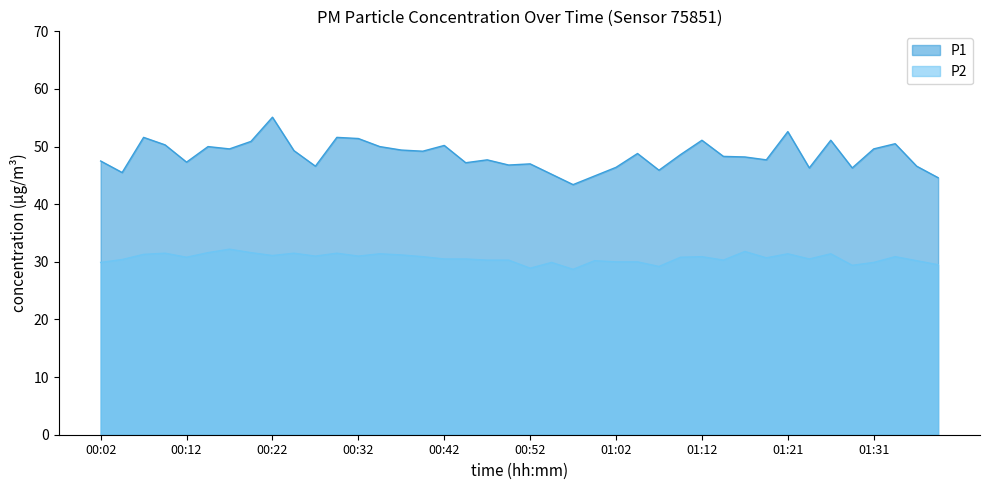

Read the P2 value at 01:39.

29.5